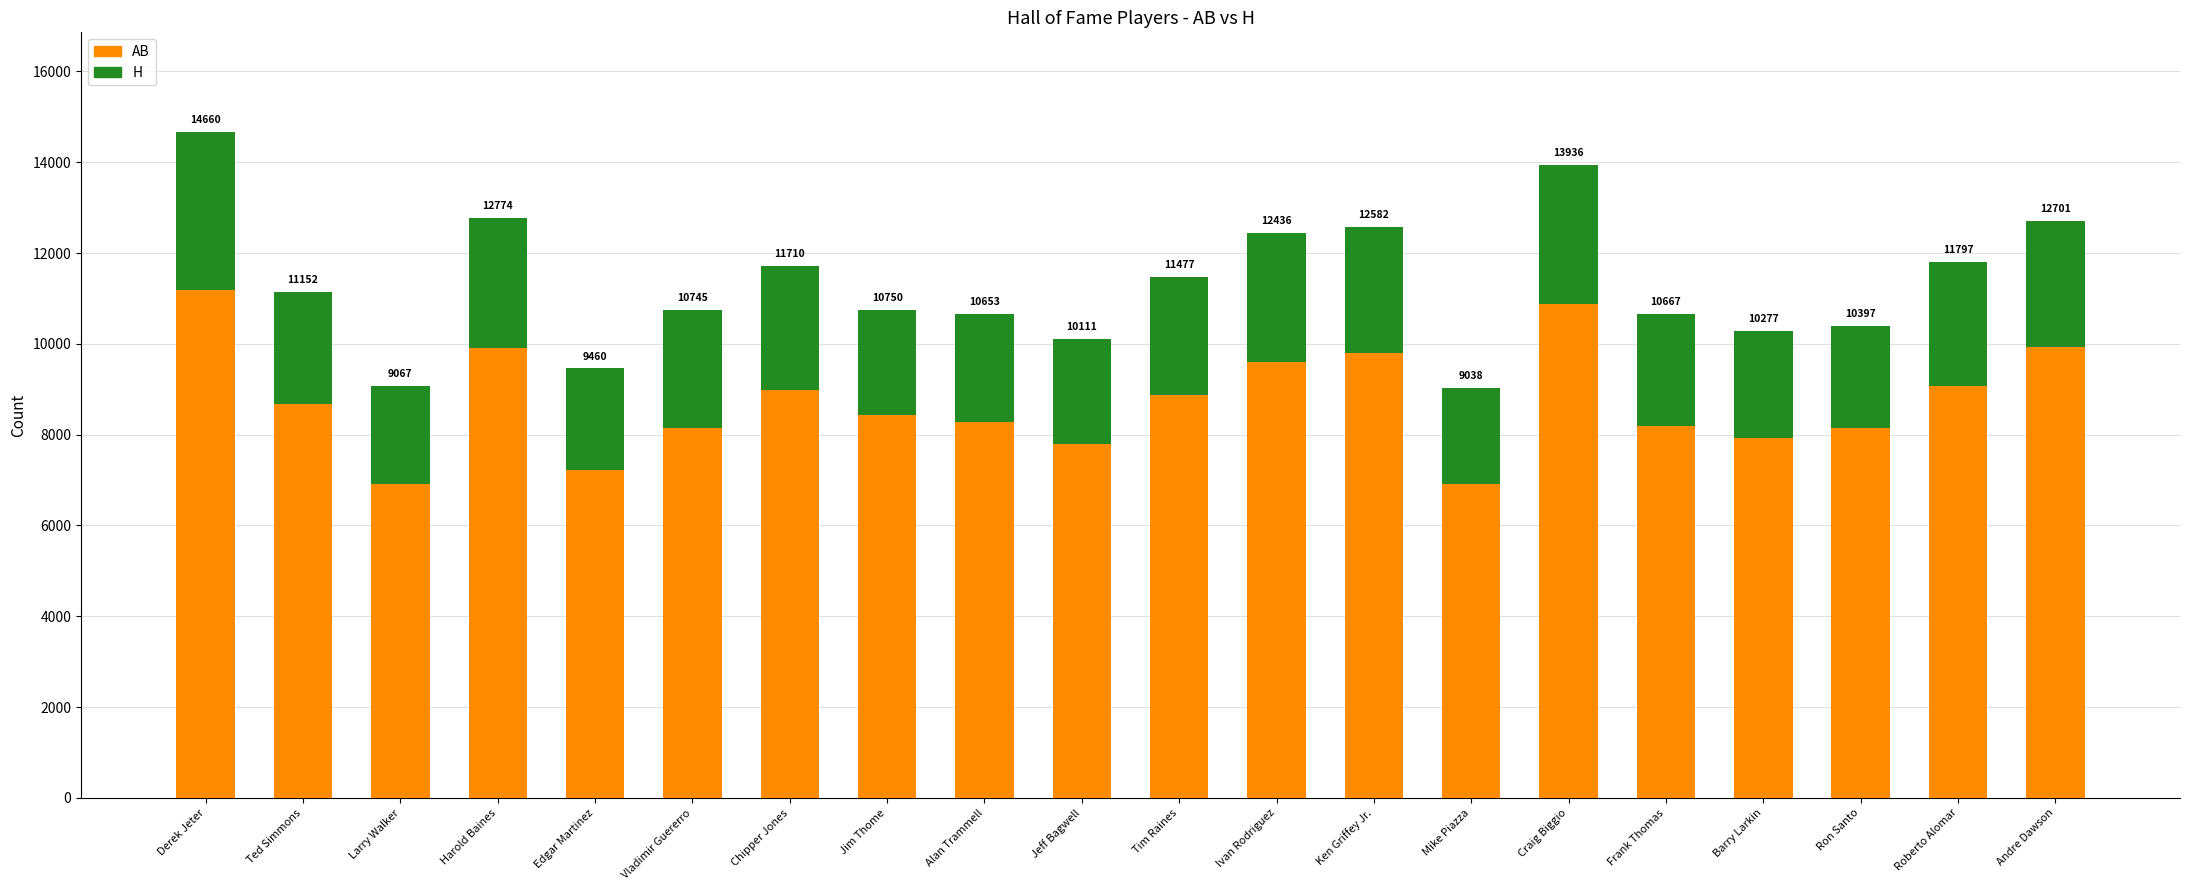

True or false: H has a value of 2314 at Jeff Bagwell.

True